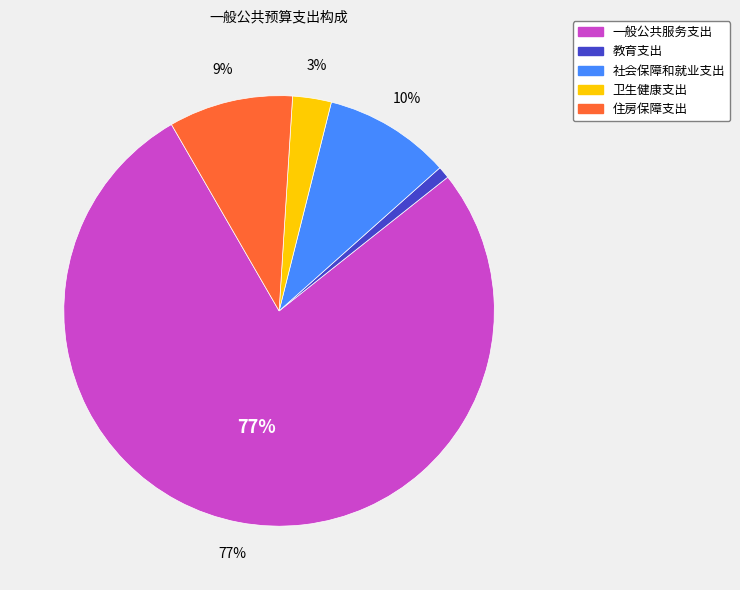

To the nearest percent, what is the difference between the 一般公共服务支出 and 住房保障支出 slice percentages?

68%